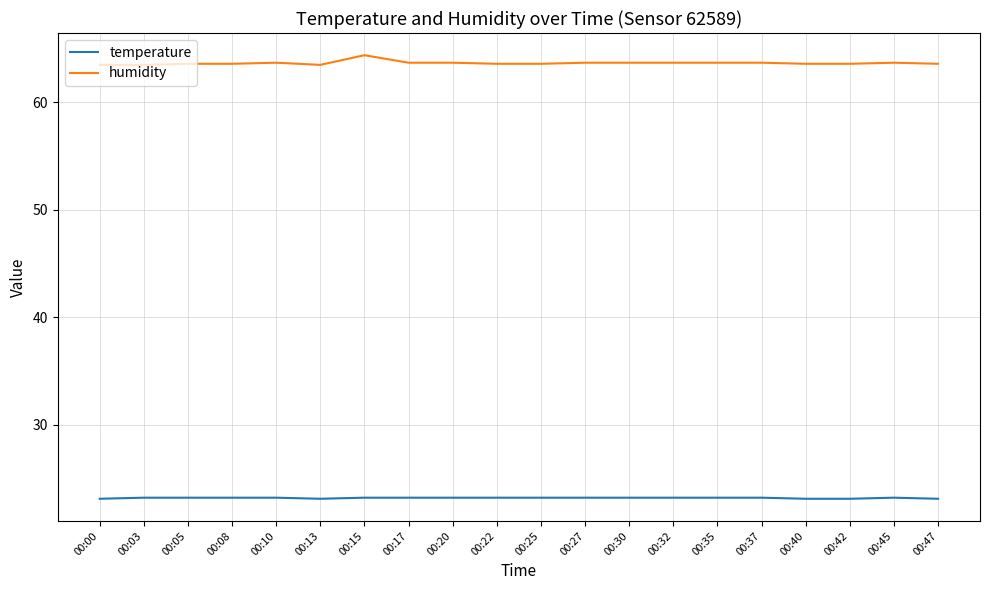

Rank the series by their maximum value, from highest to lowest.

humidity, temperature